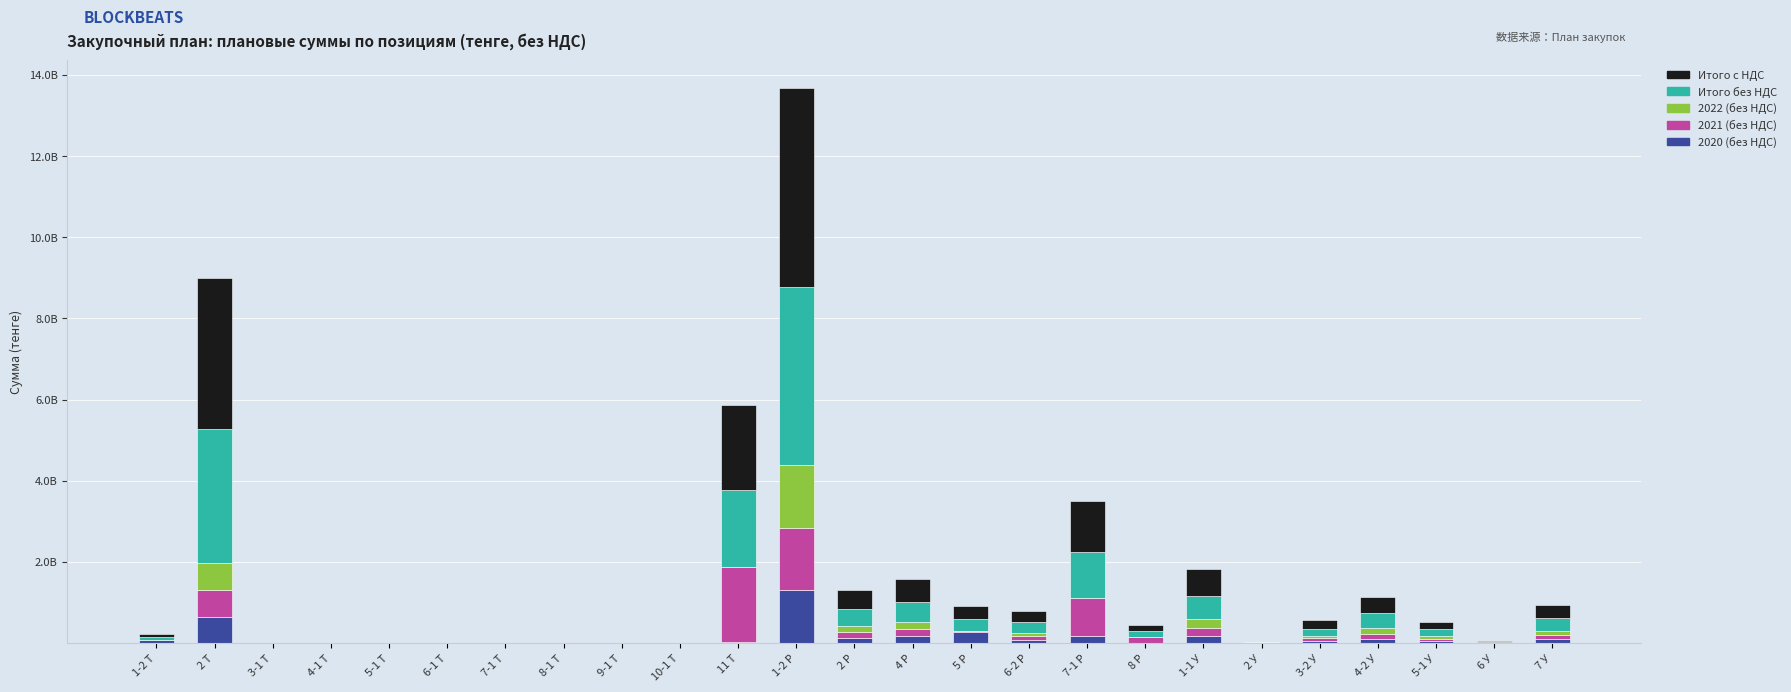

At how many categories does at least one series exceed 805733712?

4